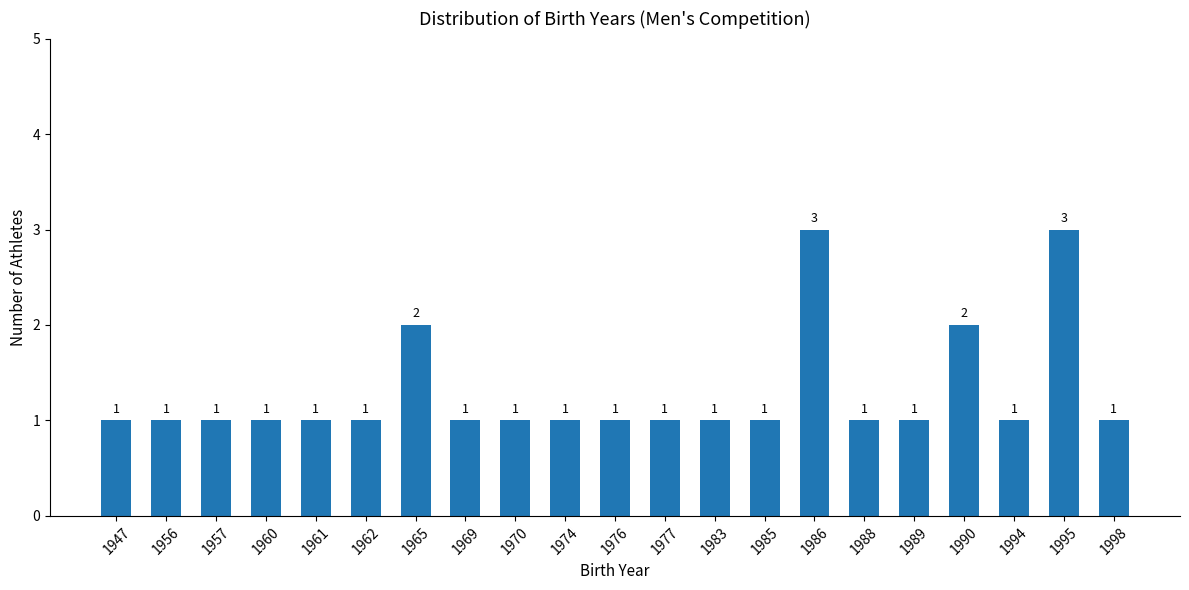

Count the number of categories in the chart.

21